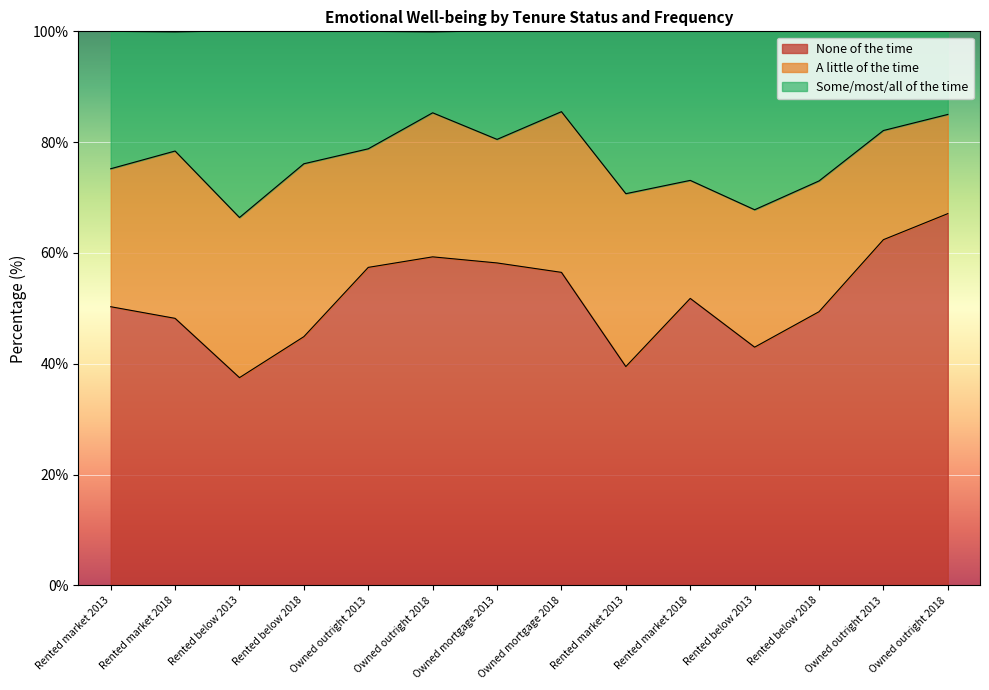

True or false: None of the time and Some/most/all of the time cross at least once.

False